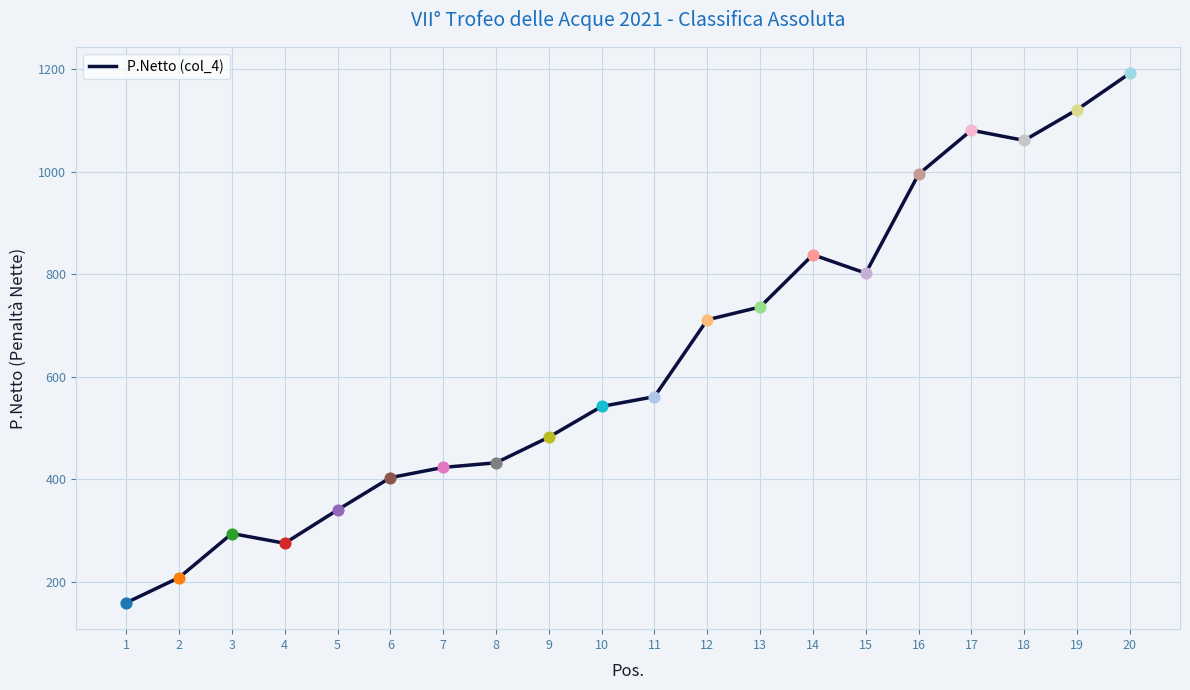

What is the ratio of the value at 1 to the value at 11?

0.3